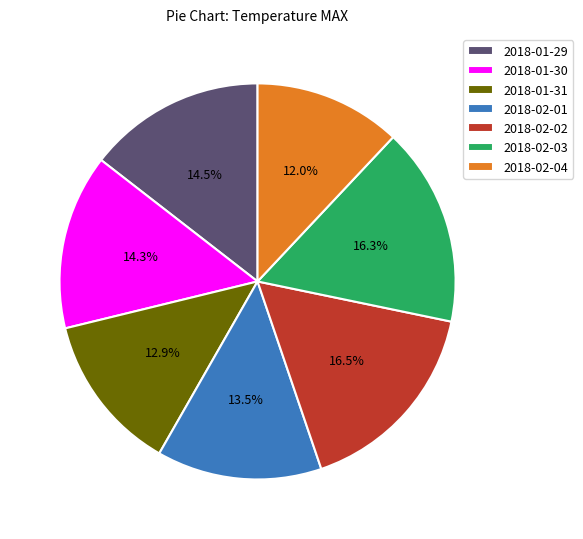

Do 2018-02-01 and 2018-01-30 together represent more than half of the pie?

No